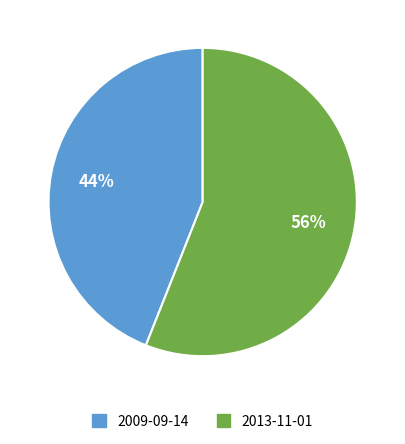

Is the sum of 2009-09-14 and 2013-11-01 greater than half?

Yes